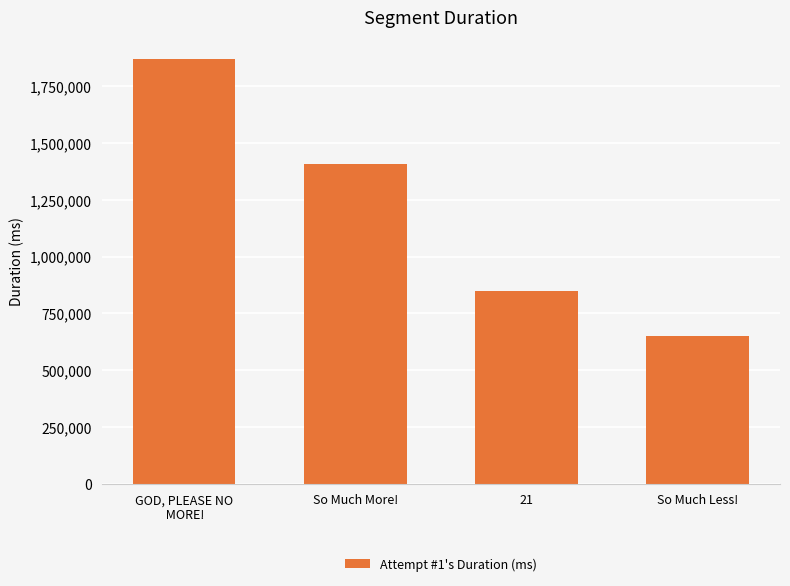

How many values are below 1405785?

2